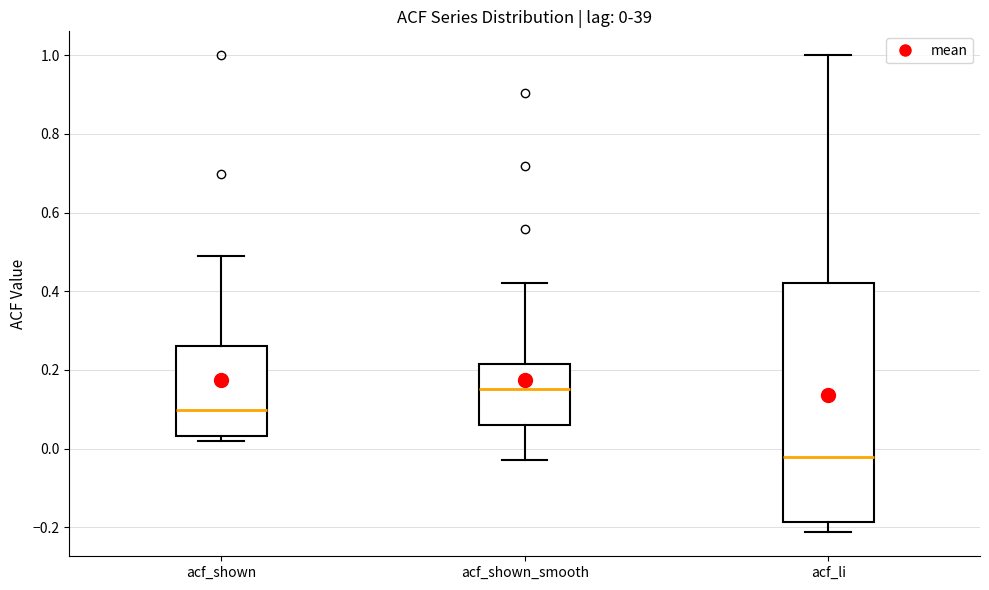

Which box has the lowest median line?

acf_li